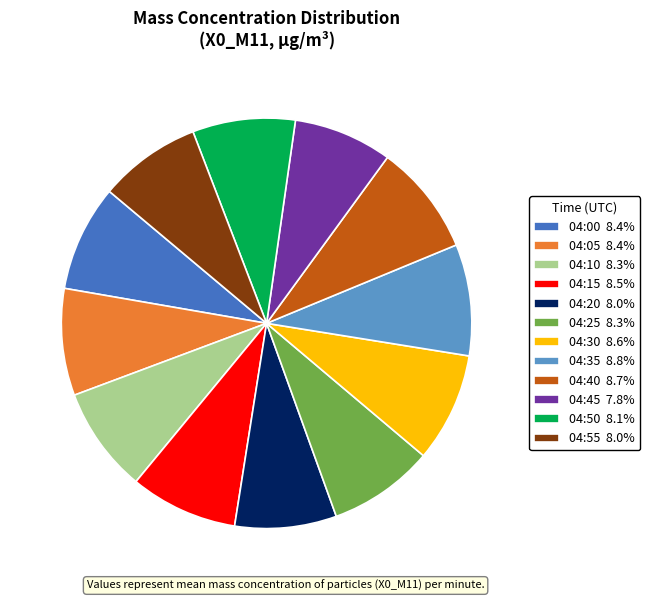

Approximately how many times larger is the value at 04:35 8.8% compared to 04:10 8.3%?

1.1